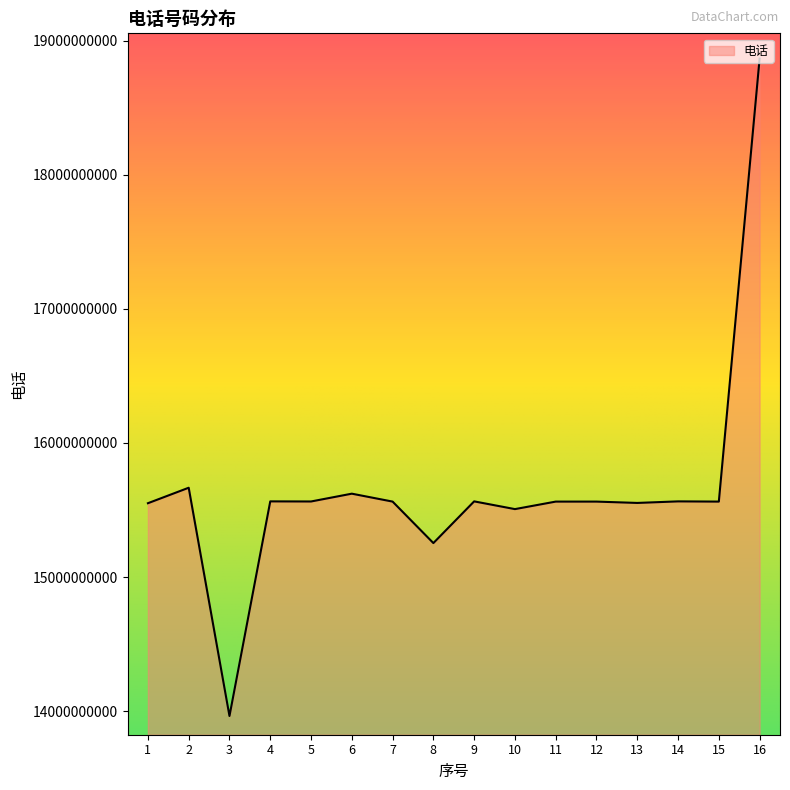

At which category does the chart reach its minimum across all series?

3